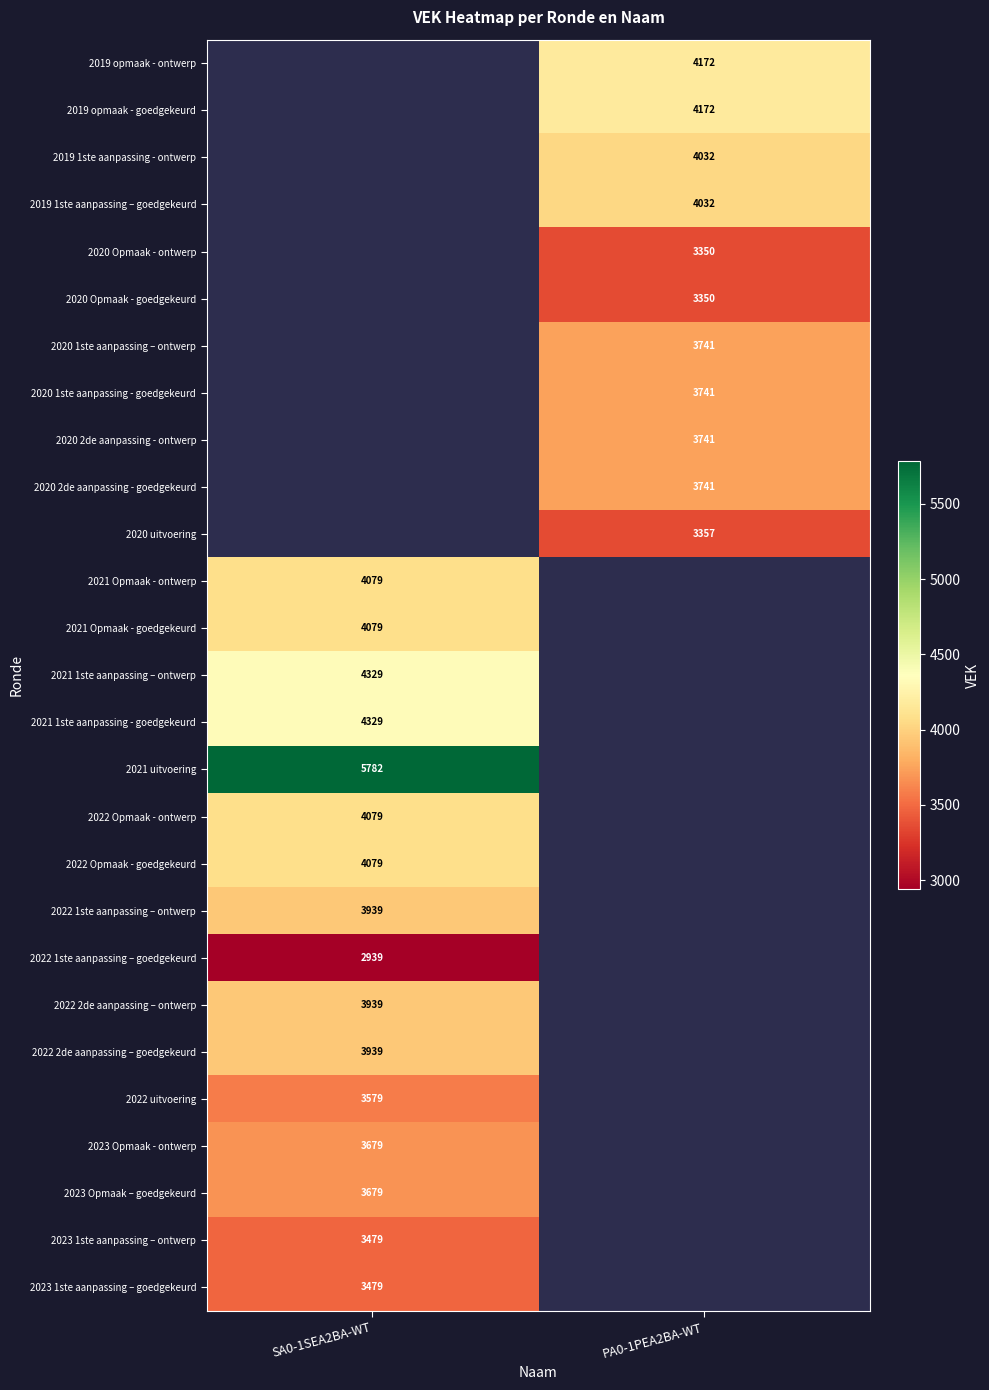

The 2020 1ste aanpassing – ontwerp series shows 3741 at PA0-1PEA2BA-WT. True or false?

True